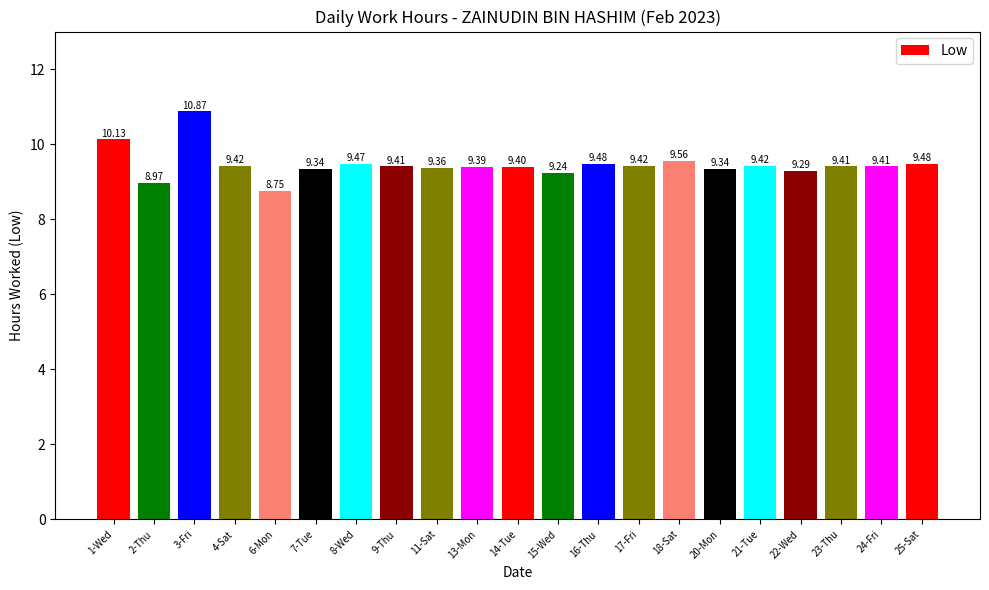

Where is the data nearest to the value 9?

2-Thu